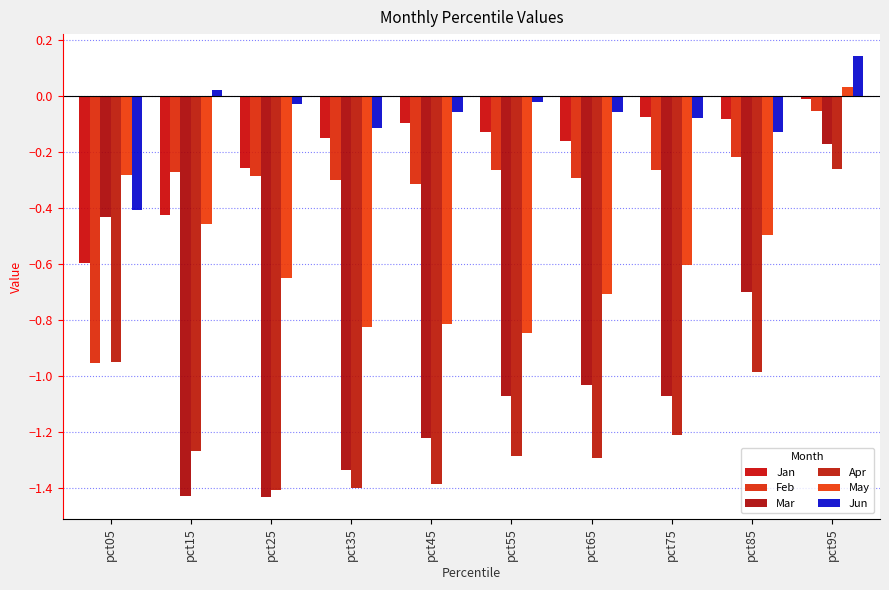

What is the average value of the Jan series?

-0.2